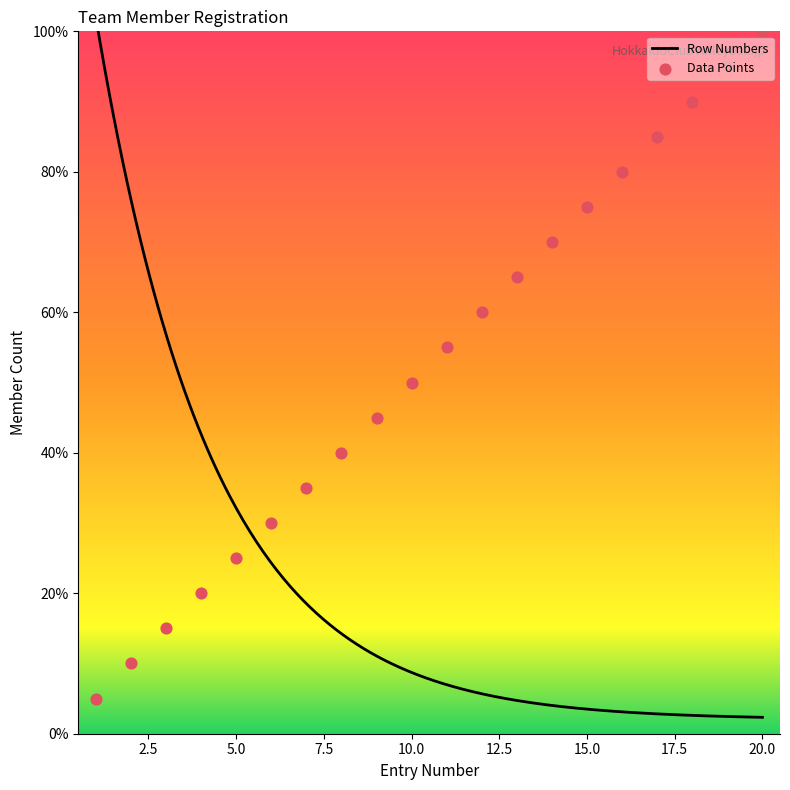

Between 3 and 5, which is larger?

5